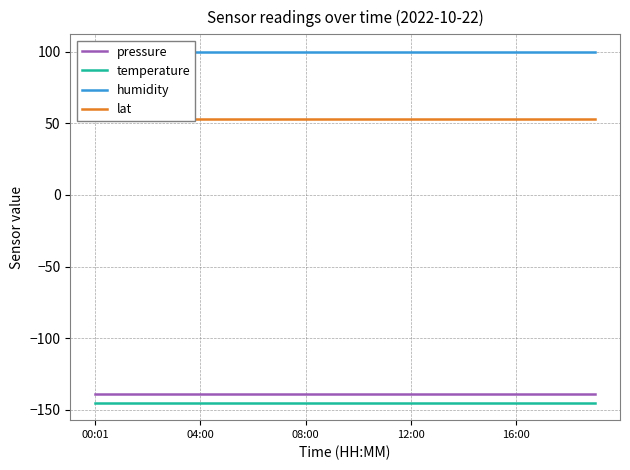

What is the minimum value shown in the chart?

-145.1